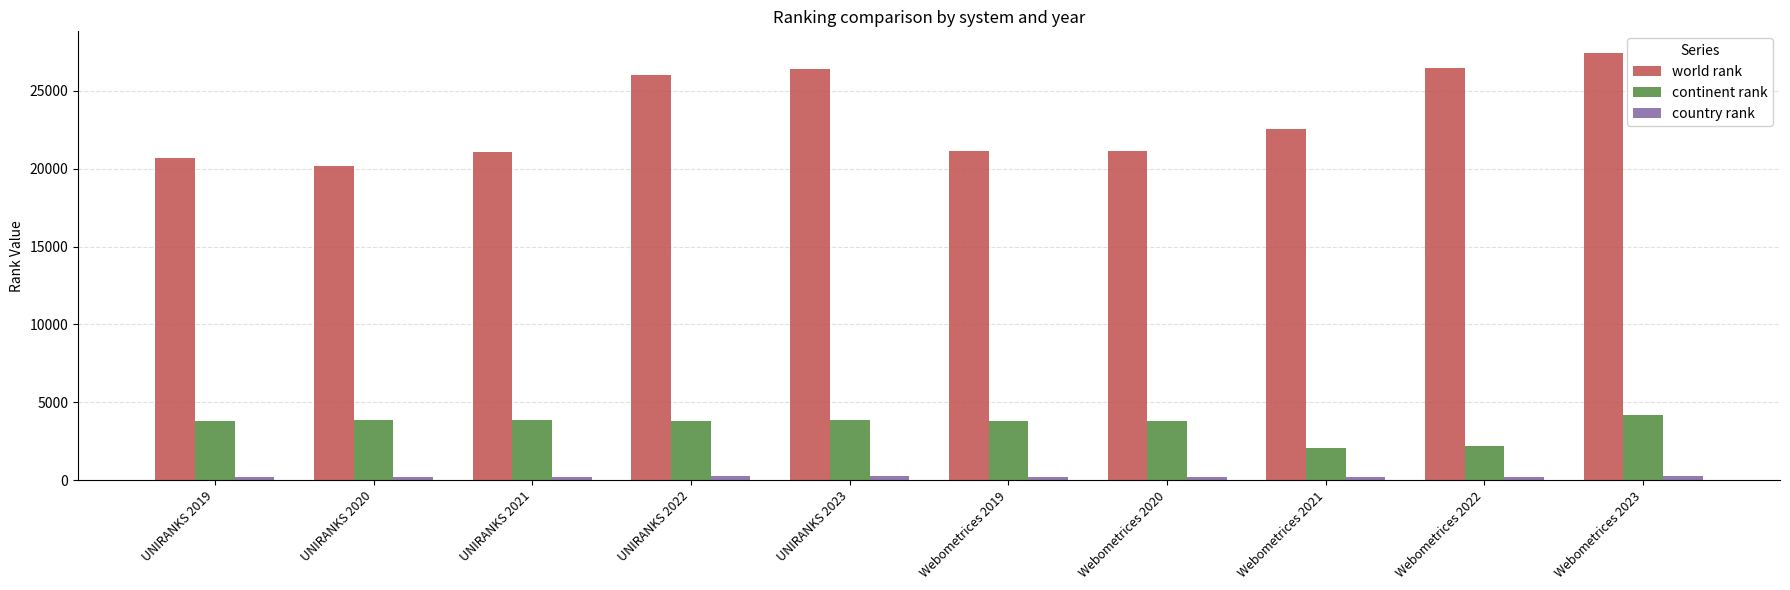

The world rank series shows 26451 at Webometrices 2022. True or false?

True